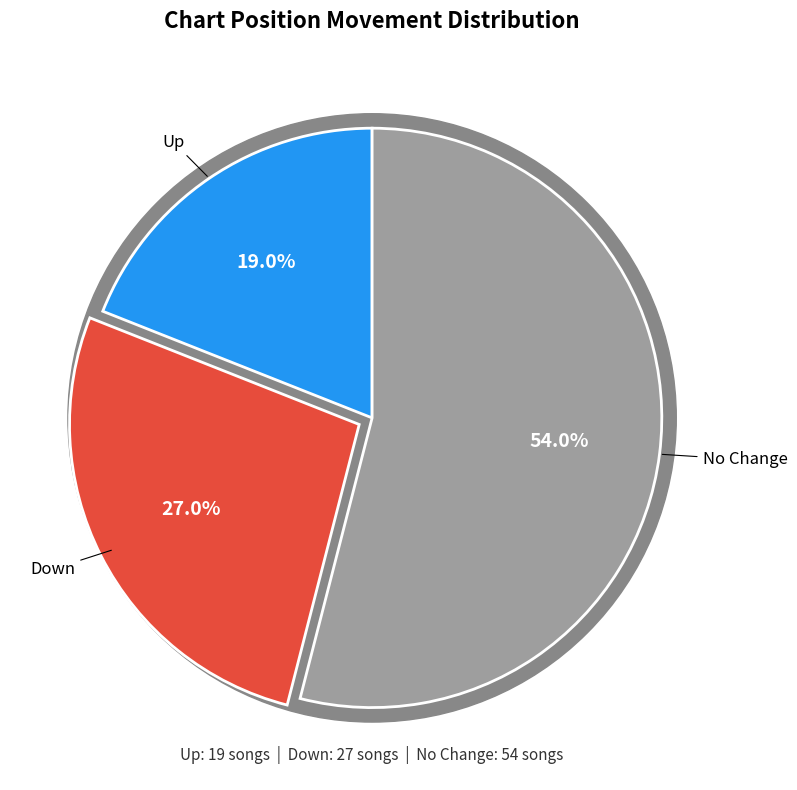

What percentage is the up slice, to the nearest percent?

19%